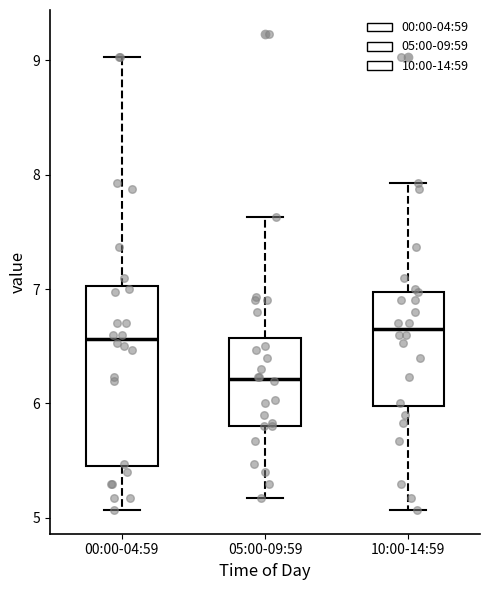

Reading left to right, read every box against the y-axis: the position of its median line, the range the box covers, and the ends of its whiskers. The values are not printed on the chart, so give them approximately, as read against the axis.

00:00-04:59: median 6.6, box 5.5 to 7.0, whiskers 5.1 to 9.0
05:00-09:59: median 6.2, box 5.8 to 6.6, whiskers 5.2 to 7.6
10:00-14:59: median 6.7, box 6.0 to 7.0, whiskers 5.1 to 7.9